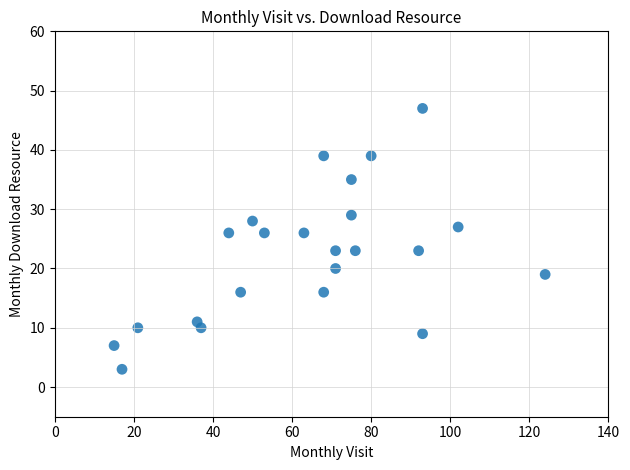

What is the range of X values (max minus min)?

109